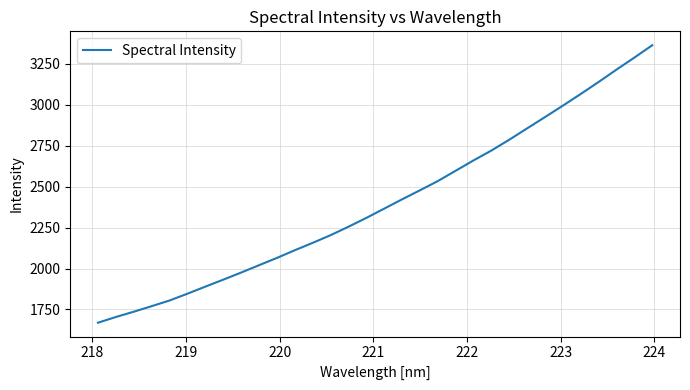

What is the difference between the maximum and minimum values?

1694.8